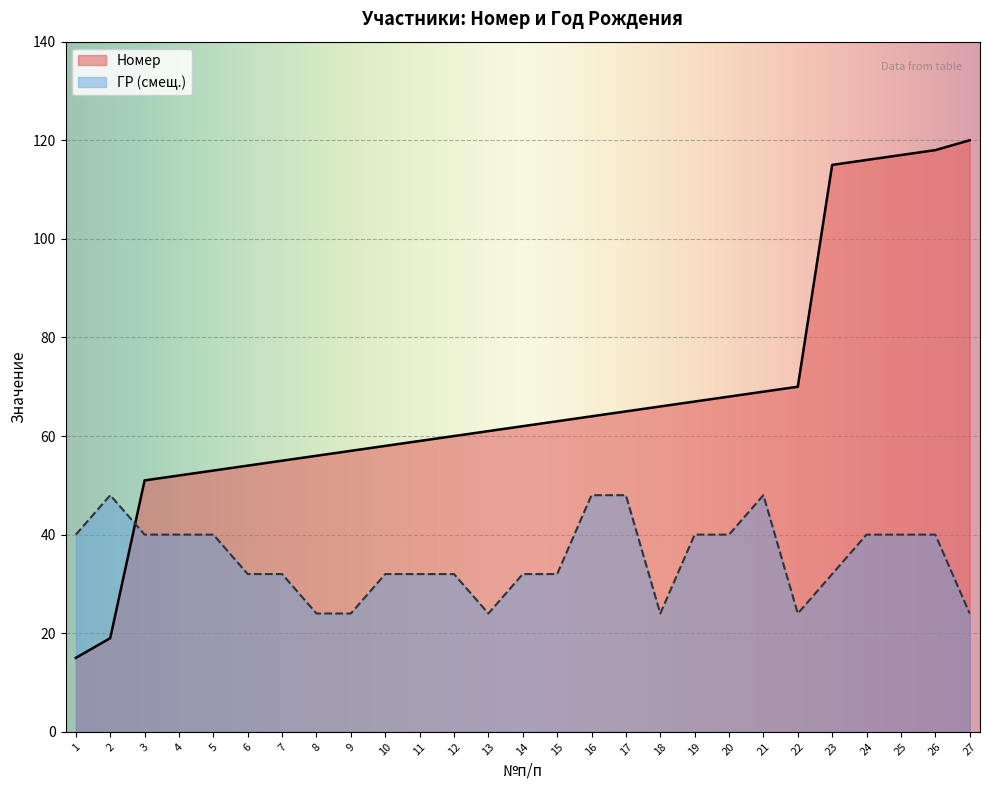

True or false: Номер has a value of 63 at 15.

True